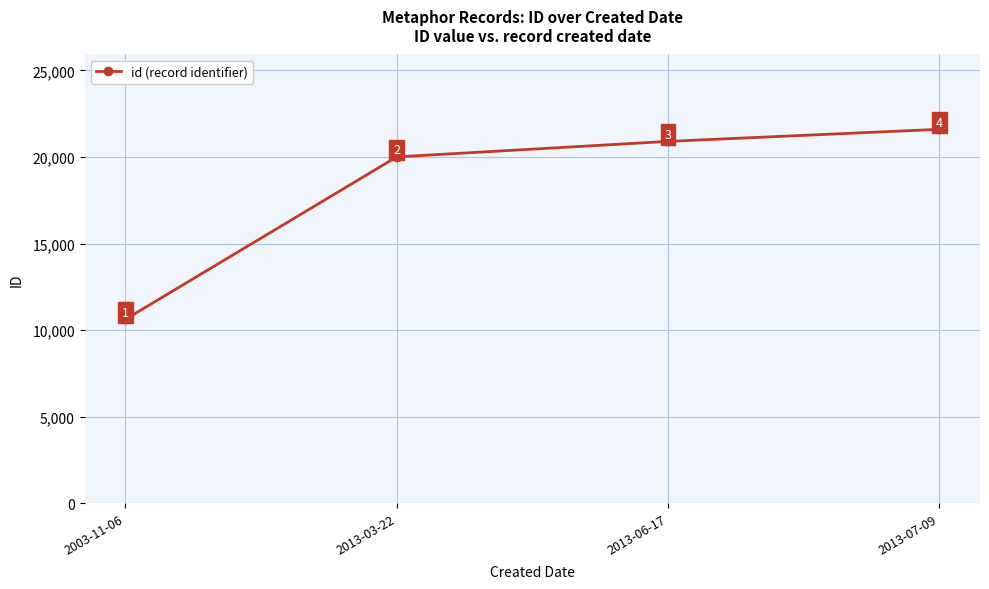

How many data points does each series have?

4